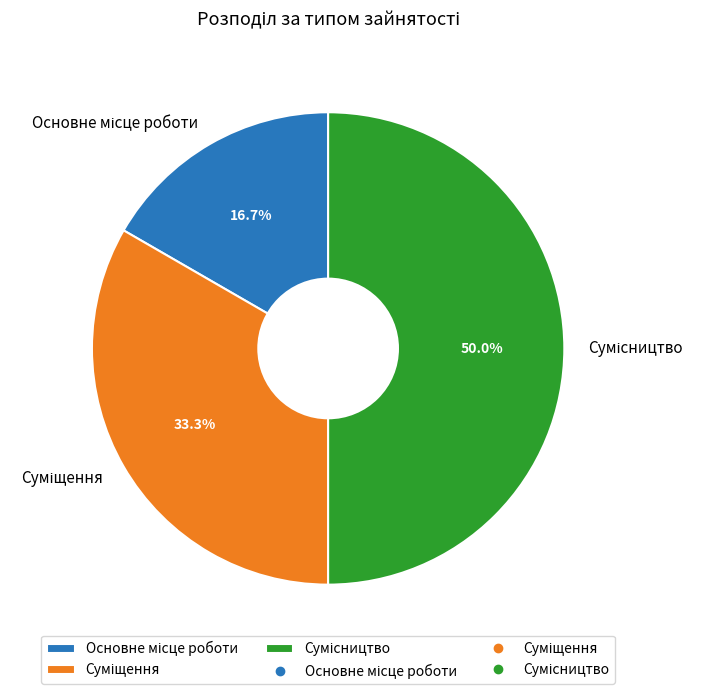

Is it true that Сумісництво is 50% of the pie?

True